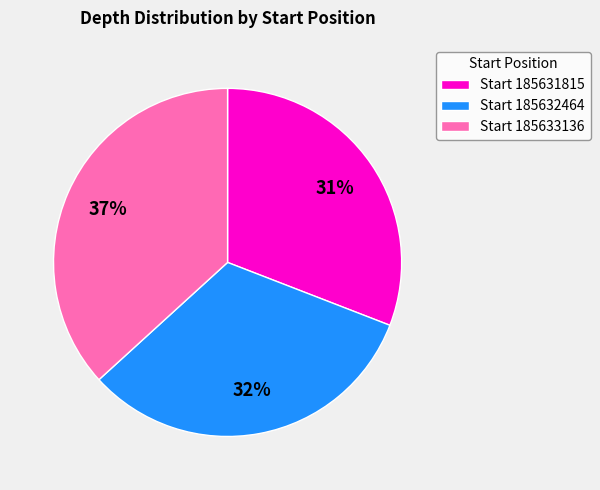

Is there any slice that represents more than half of the pie?

No